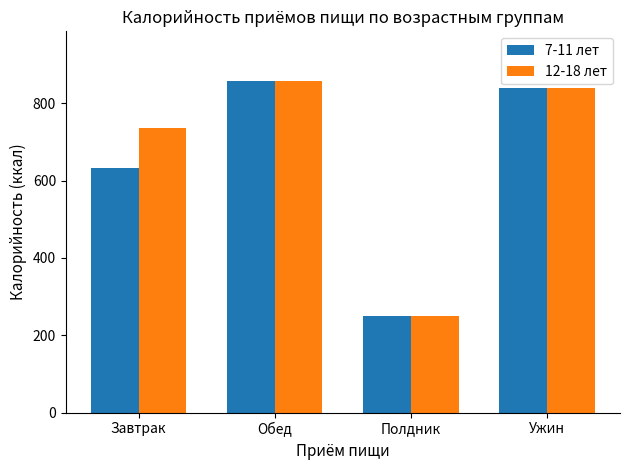

Count the number of data series in this chart.

2